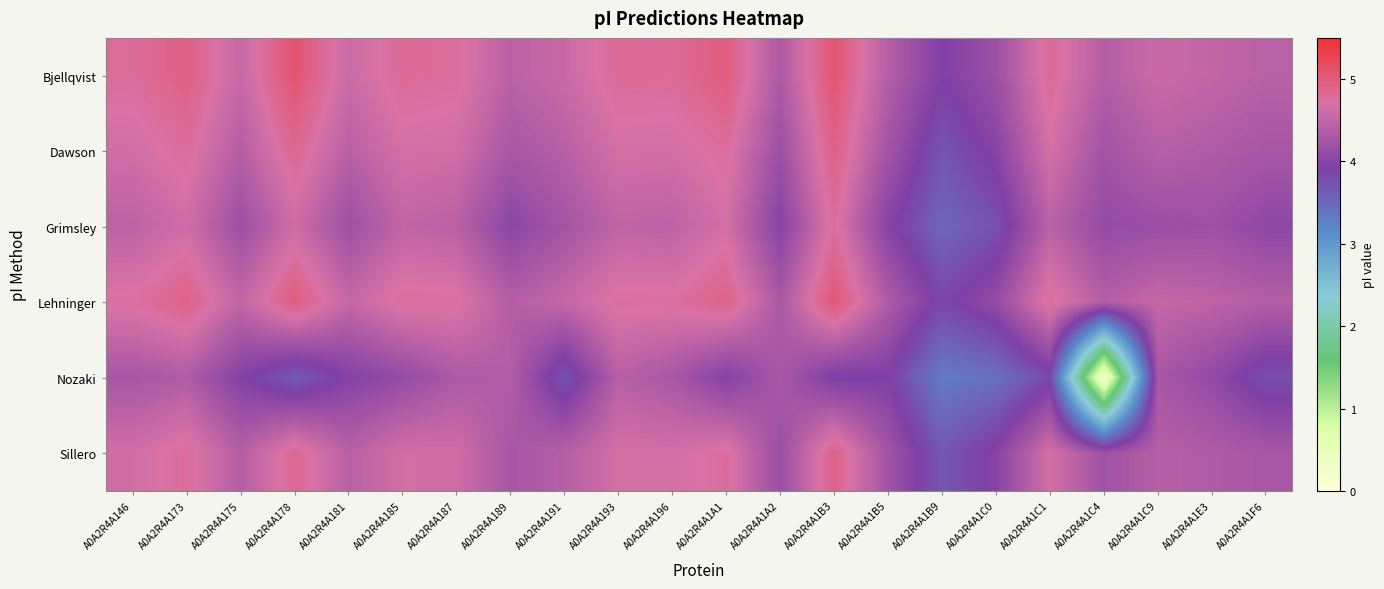

Which series has the largest range (max minus min)?

Nozaki